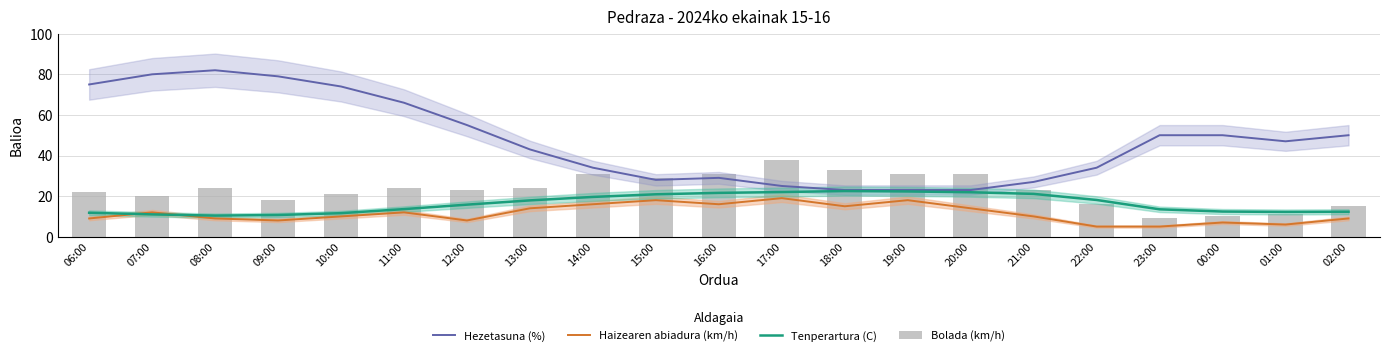

What is the difference between the highest and lowest values at 16:00?

15.0